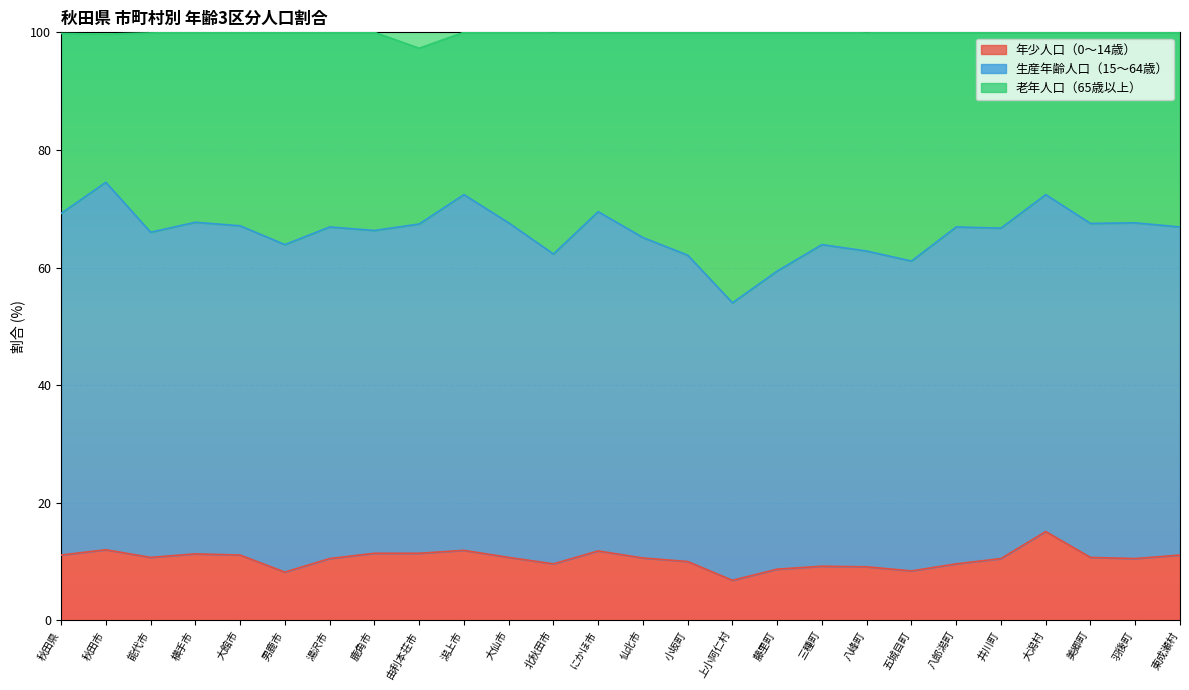

True or false: 老年人口（65歳以上） and 年少人口（0～14歳） cross at least once.

False